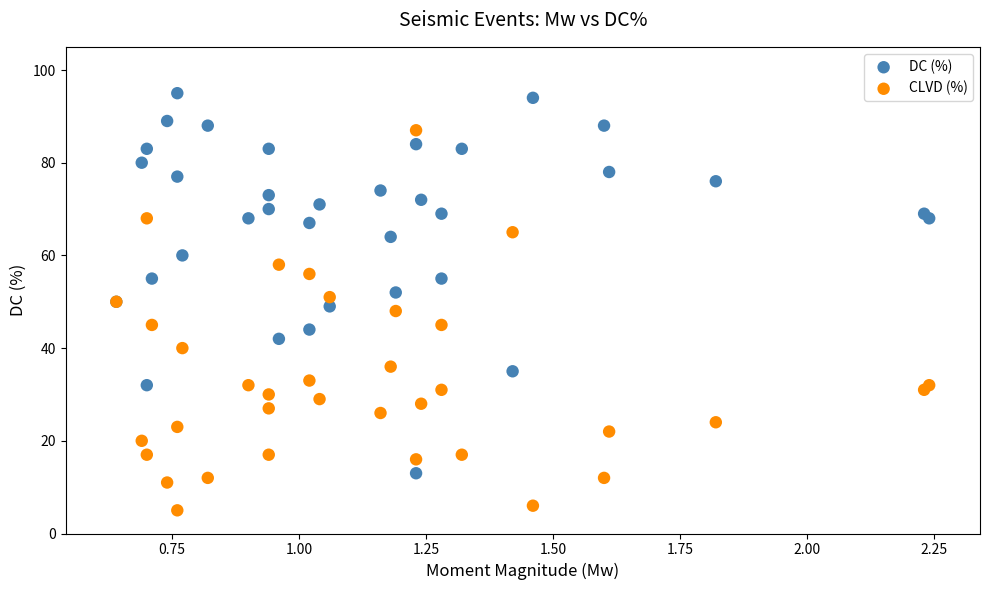

Which series contains the highest Y value?

DC (%)